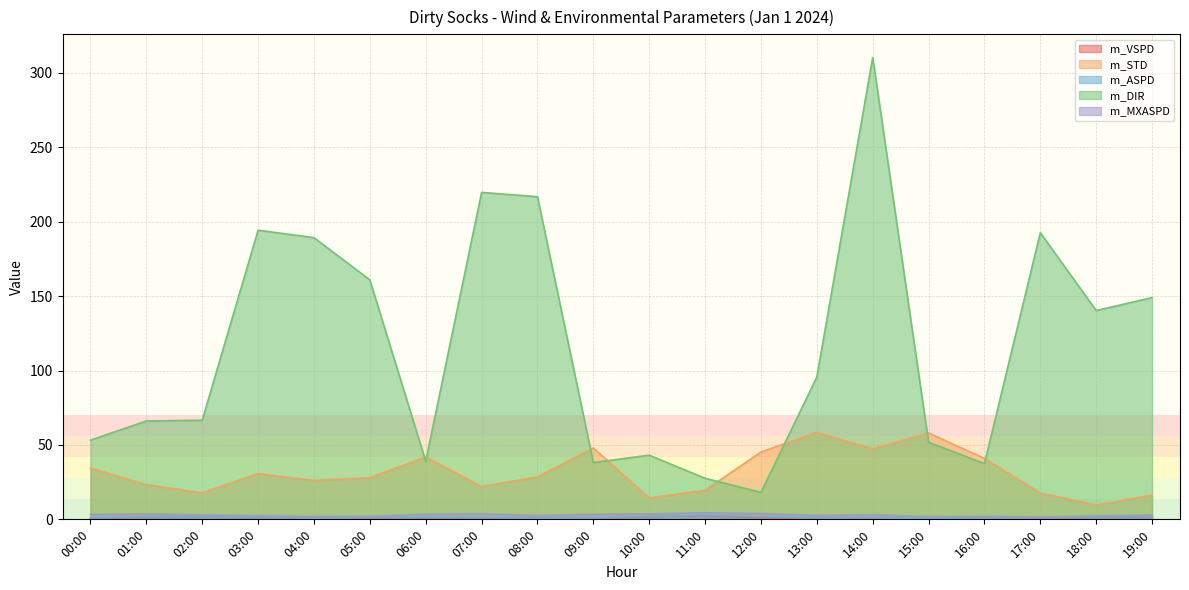

Rank the categories by m_MXASPD value from highest to lowest.

11:00, 12:00, 07:00, 10:00, 01:00, 06:00, 09:00, 00:00, 14:00, 02:00, 19:00, 13:00, 08:00, 03:00, 18:00, 16:00, 04:00, 05:00, 15:00, 17:00